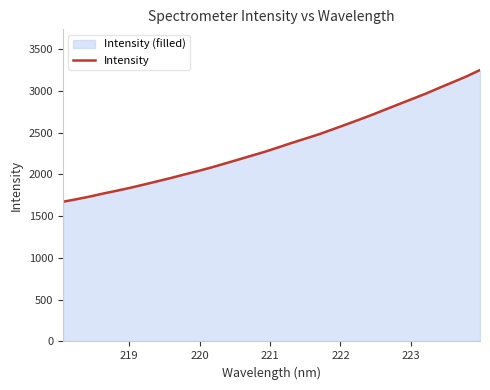

What is the difference between the maximum and minimum values?

1577.6